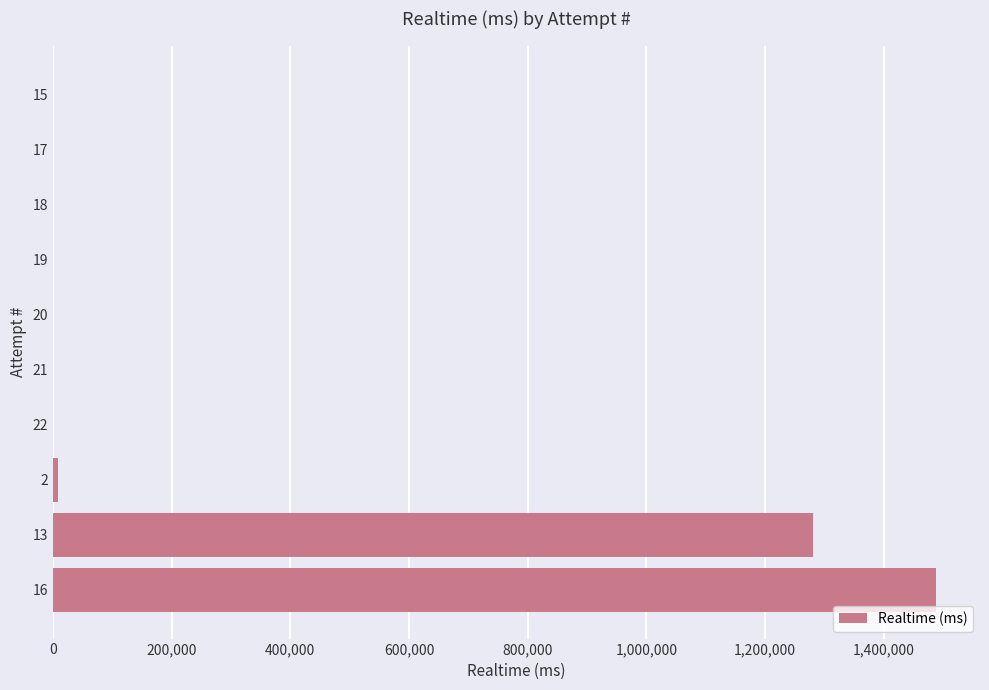

What is the greatest value displayed?

1487892